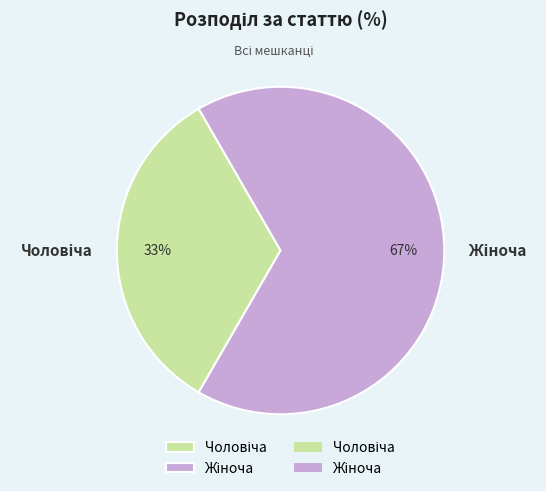

Is there any slice that represents more than half of the pie?

Yes